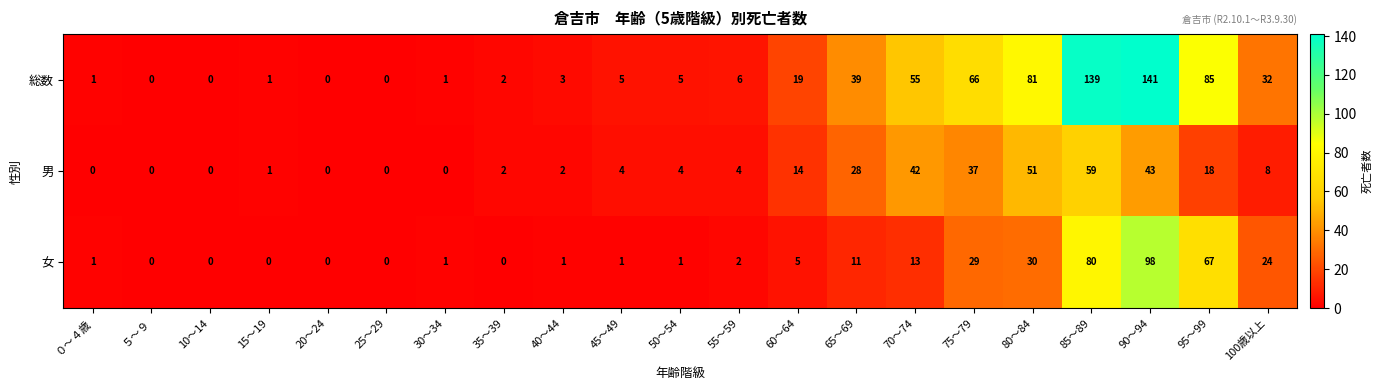

Which series has the largest total across all categories?

総数